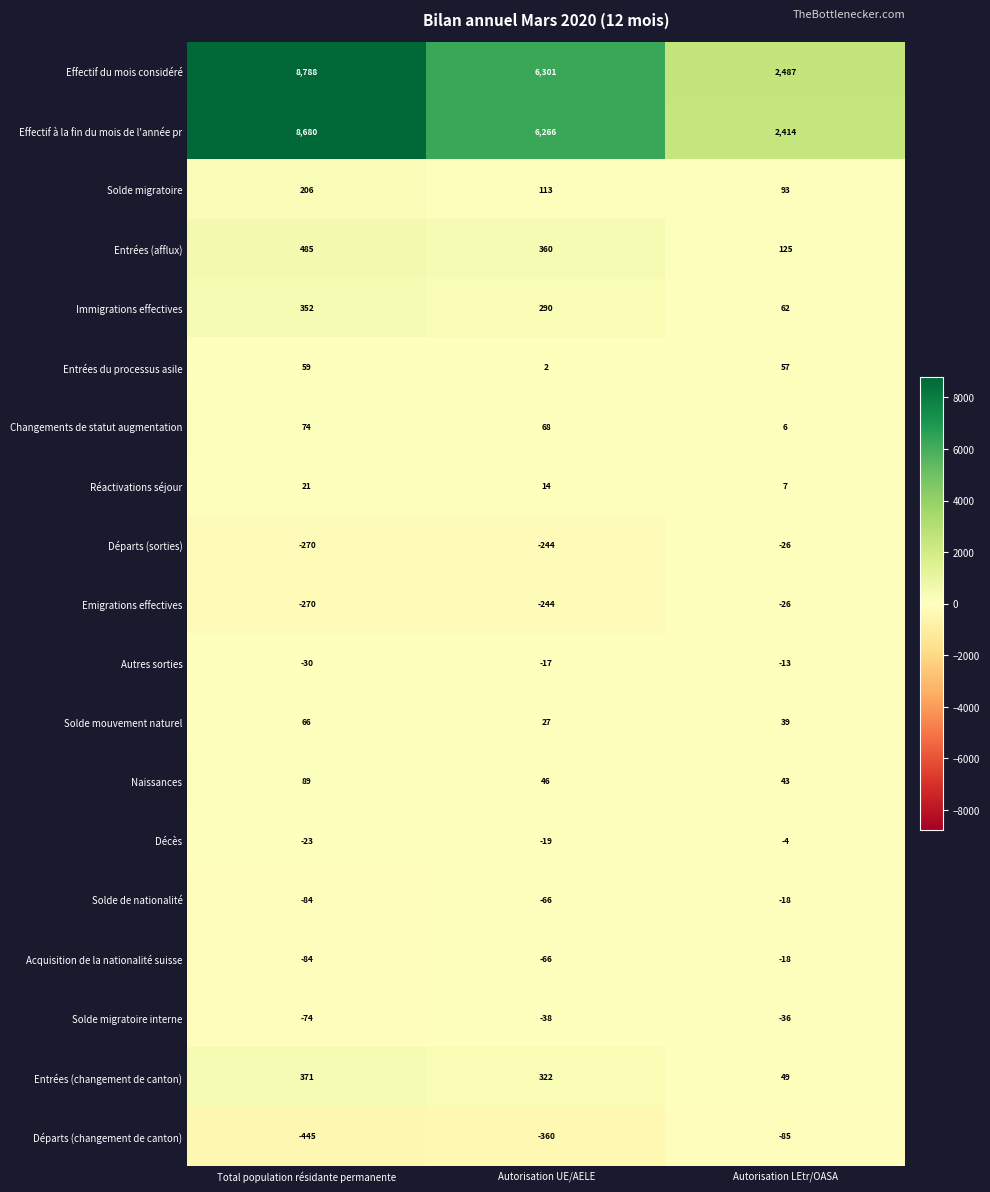

Which label corresponds to the largest value in the chart?

Total population résidante permanente